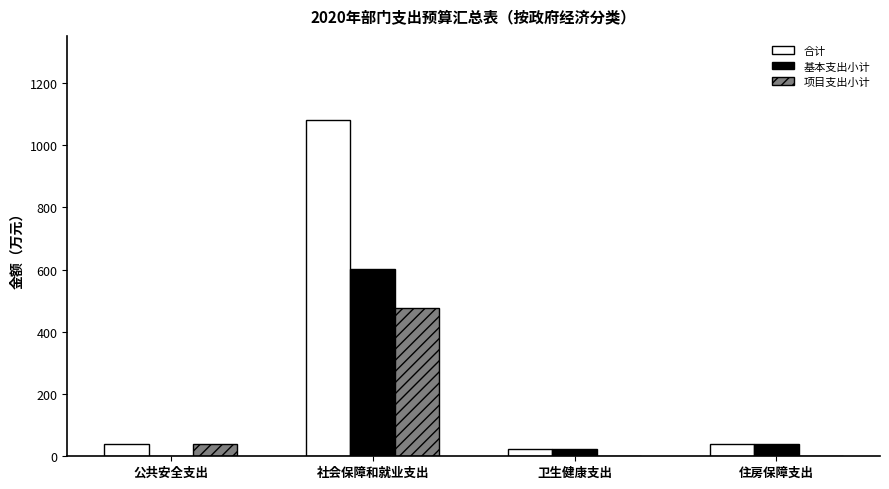

What is the sum of all 基本支出小计 values?

664.6